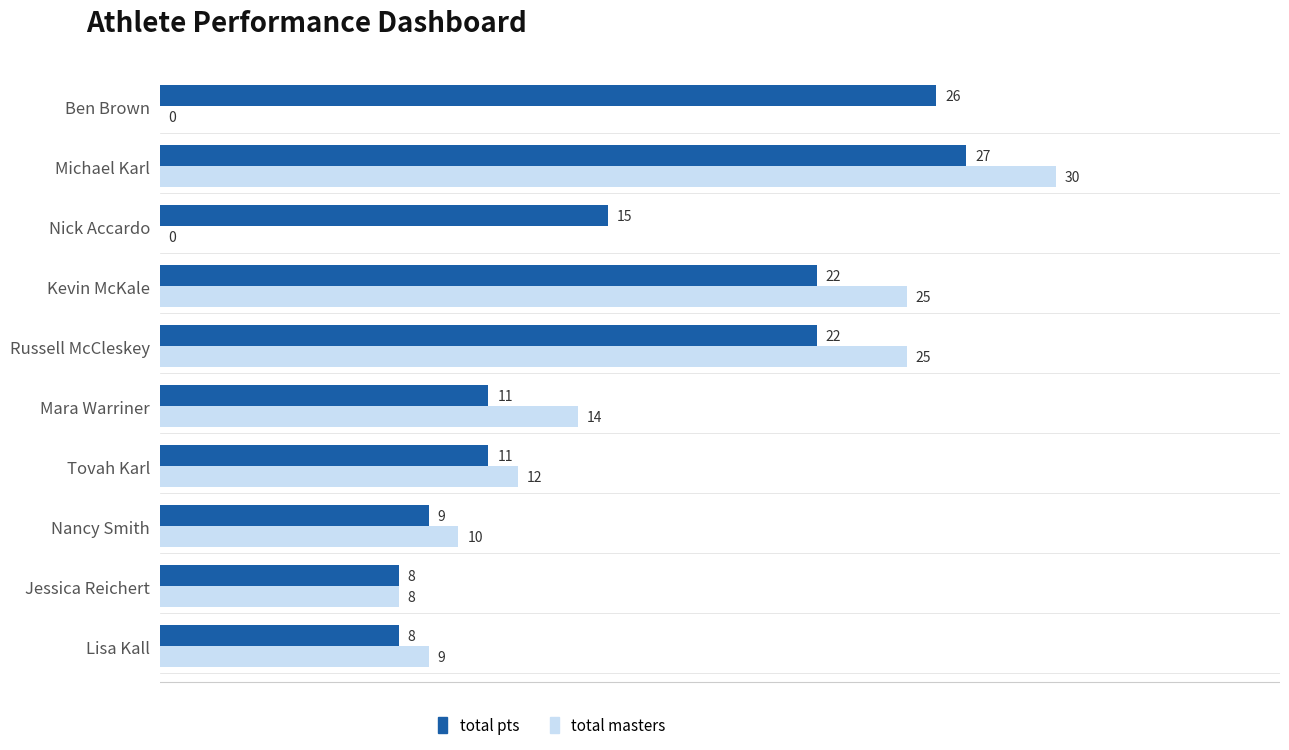

What is the sum of the total masters values at Jessica Reichert and Mara Warriner?

22